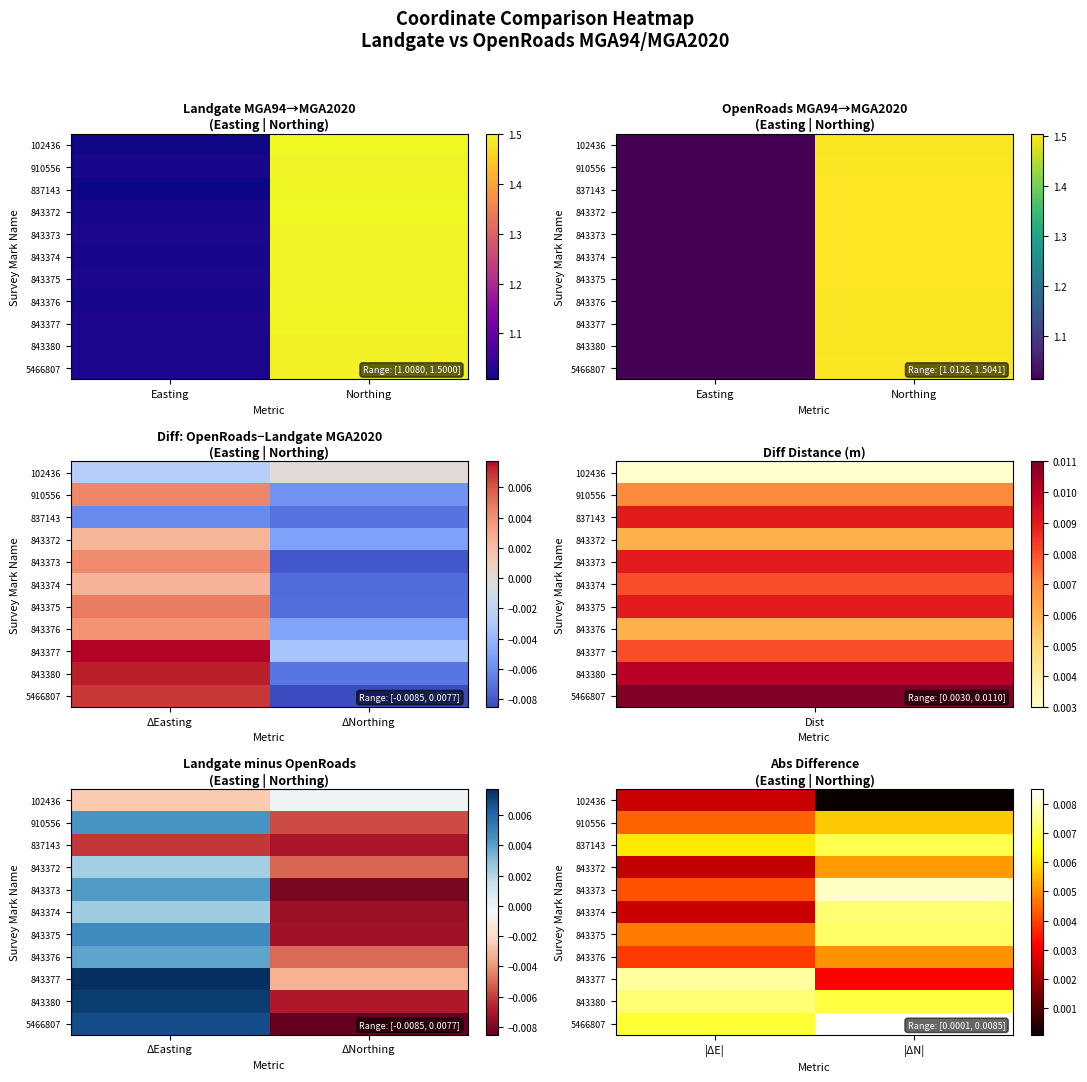

Which series has the largest total across all categories?

5466807